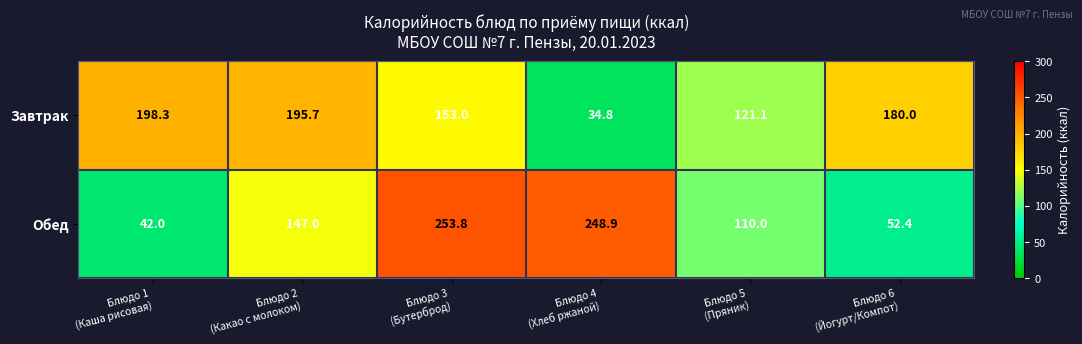

How many data points in Завтрак are less than 180?

3